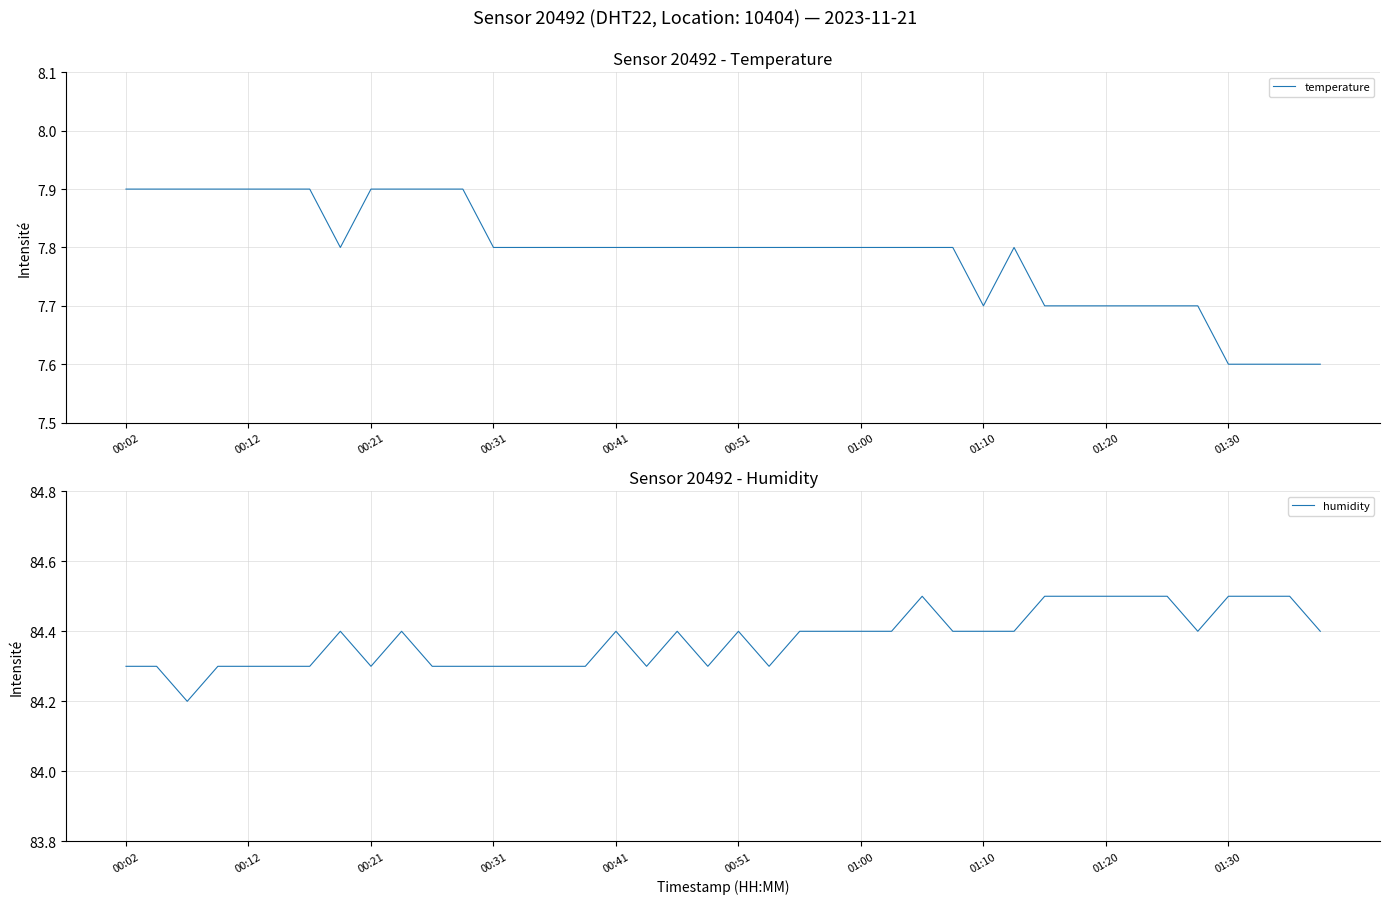

What is the average value of the humidity series?

84.4